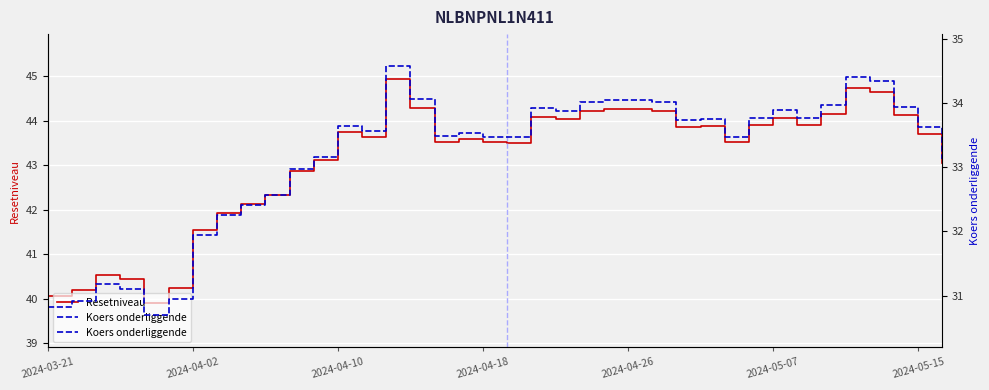

True or false: Koers onderliggende and Resetniveau intersect in this chart.

False